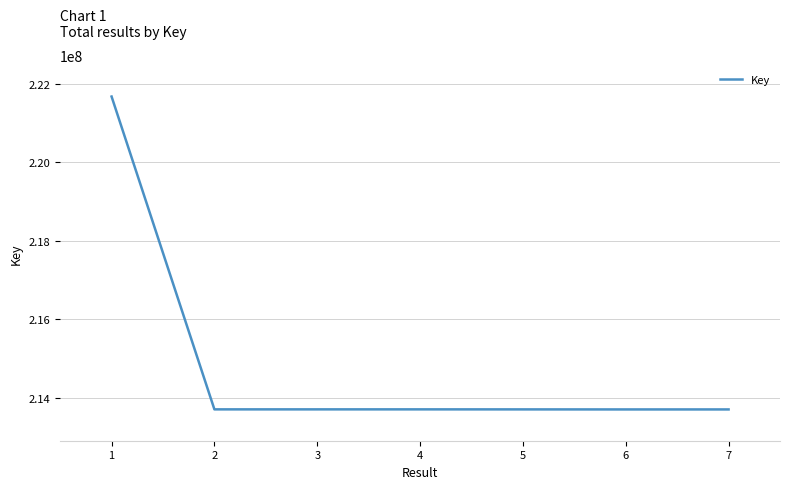

True or false: the data shows 65641187 at 1.

False